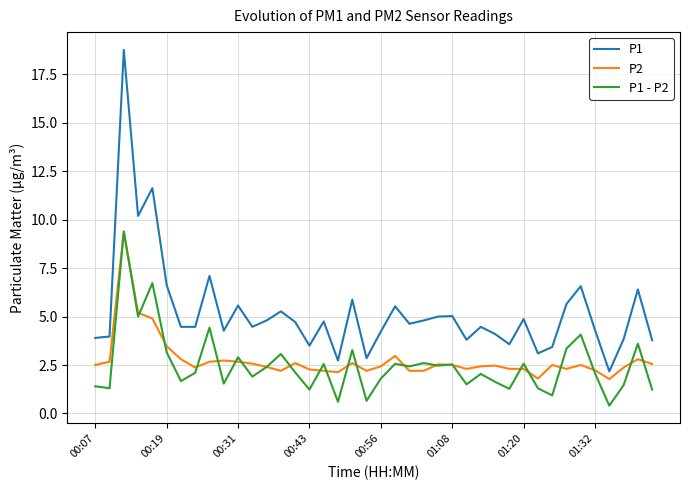

What is the highest value of the P1 series?

18.8